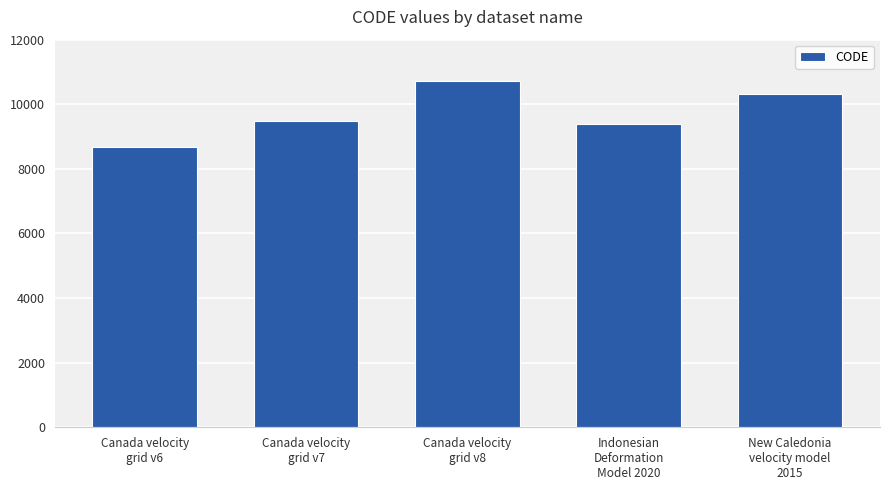

Reading right to left, transcribe all the data shown in this chart.

New Caledonia
velocity model
2015=10323	Indonesian
Deformation
Model 2020=9375	Canada velocity
grid v8=10707	Canada velocity
grid v7=9483	Canada velocity
grid v6=8676